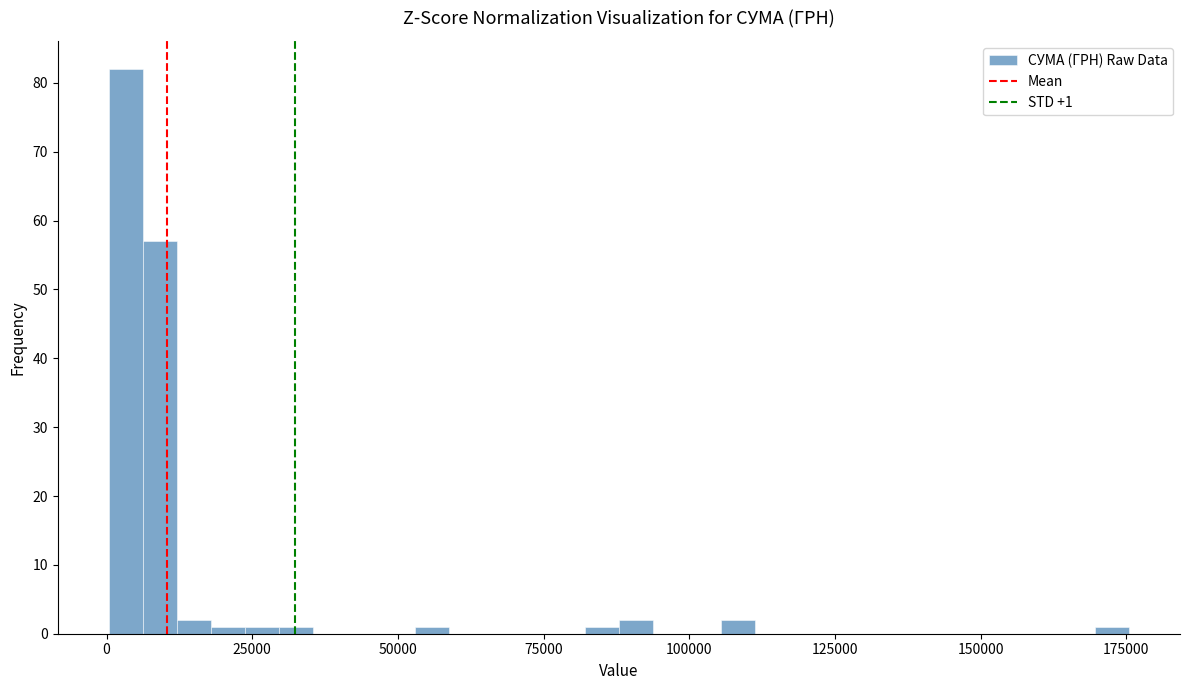

Around what value on the x-axis is the tallest bar? Give the approximate position of its centre, as read against the axis.

5000